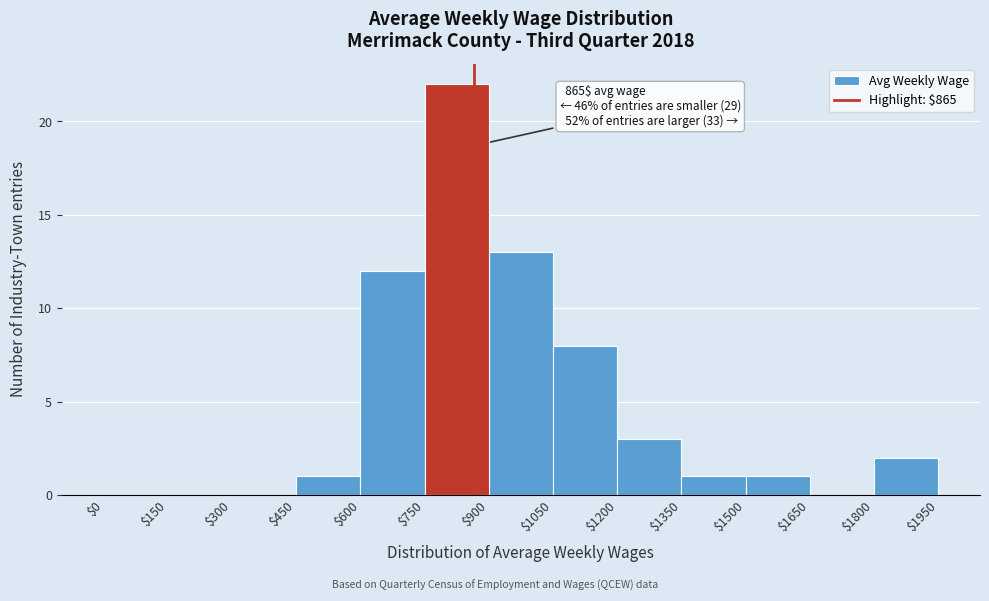

Which range on the x-axis has the tallest bar?

$750 to $900